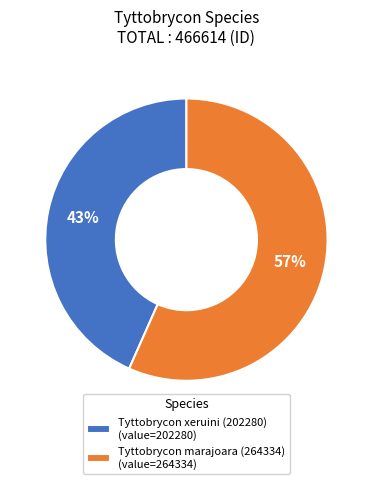

What is the smallest slice in the pie chart?

Tyttobrycon xeruini (202280)